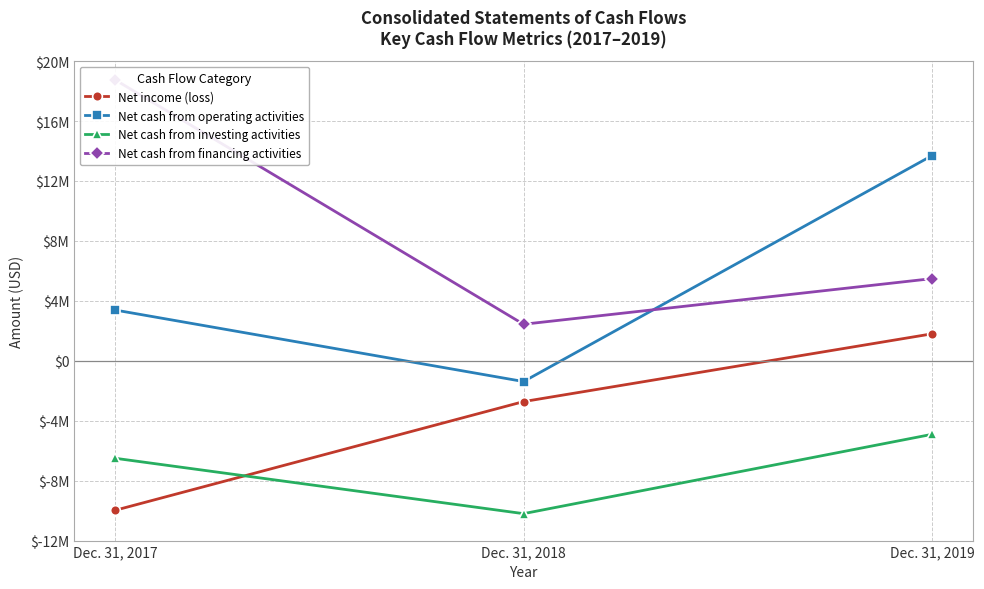

What is the smallest value displayed?

-10203000